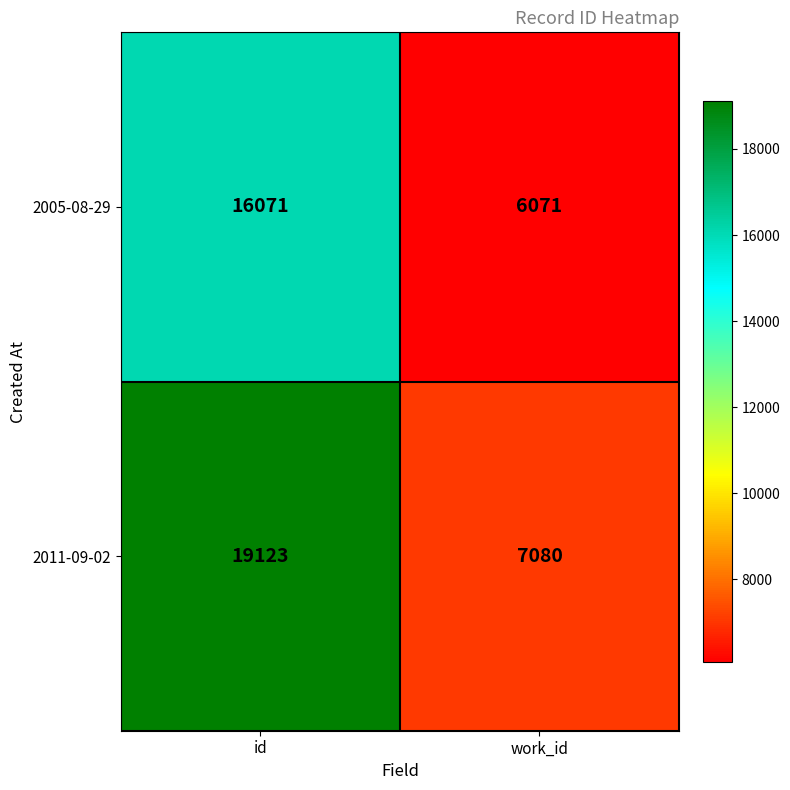

What is the approximate value of 2011-09-02 at id, to the nearest 50?

19100